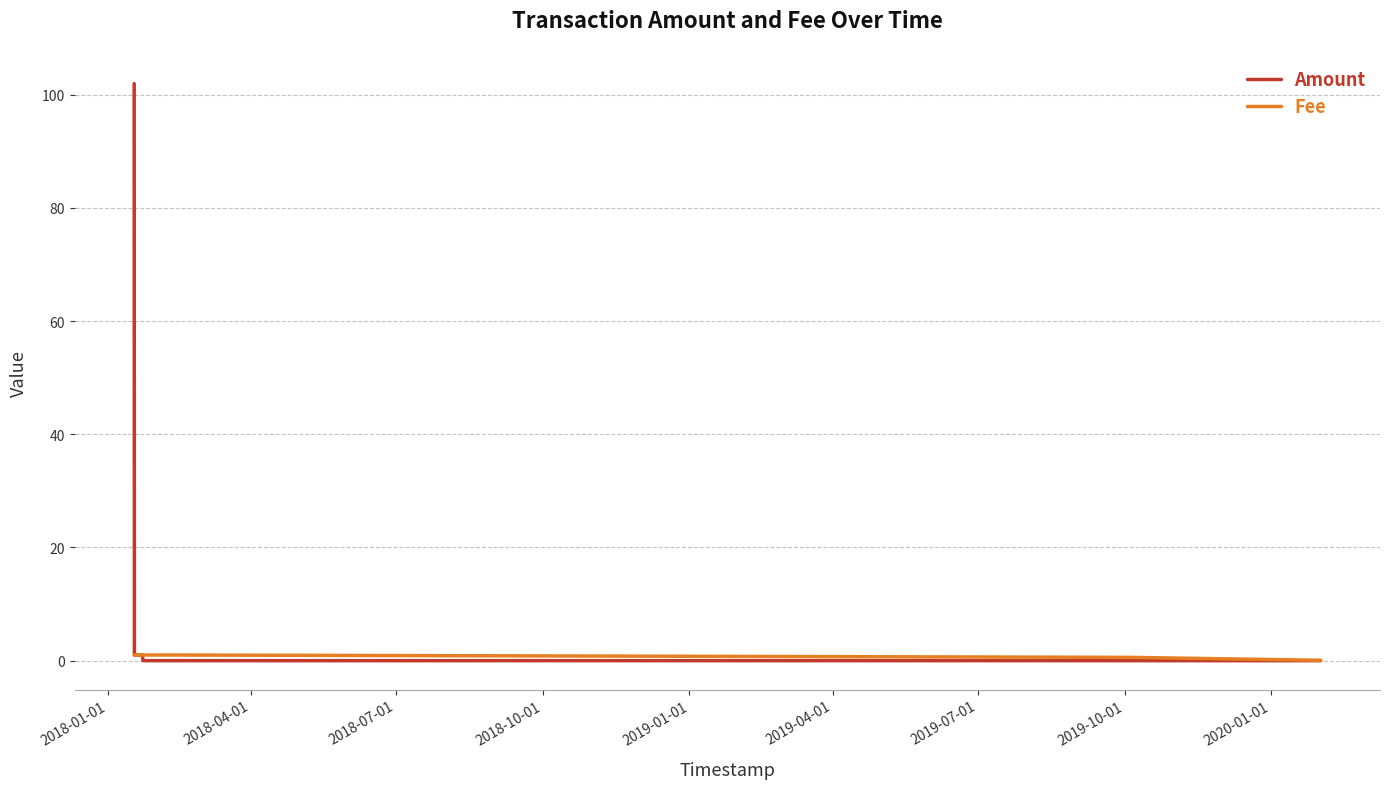

List the series in order of their overall mean, highest first.

Amount, Fee